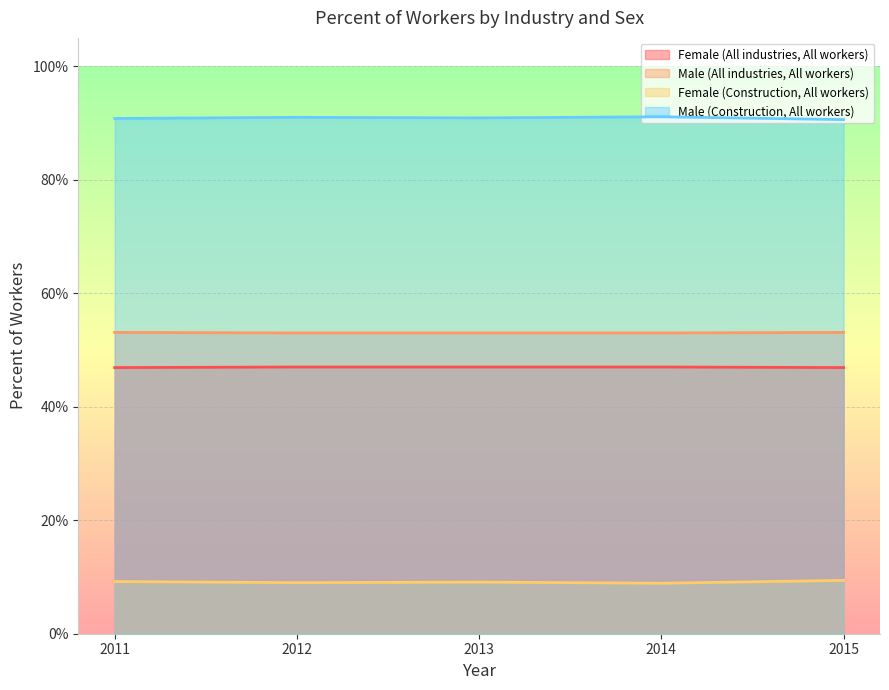

At which category does Female (Construction, All workers) reach its first local peak?

2013